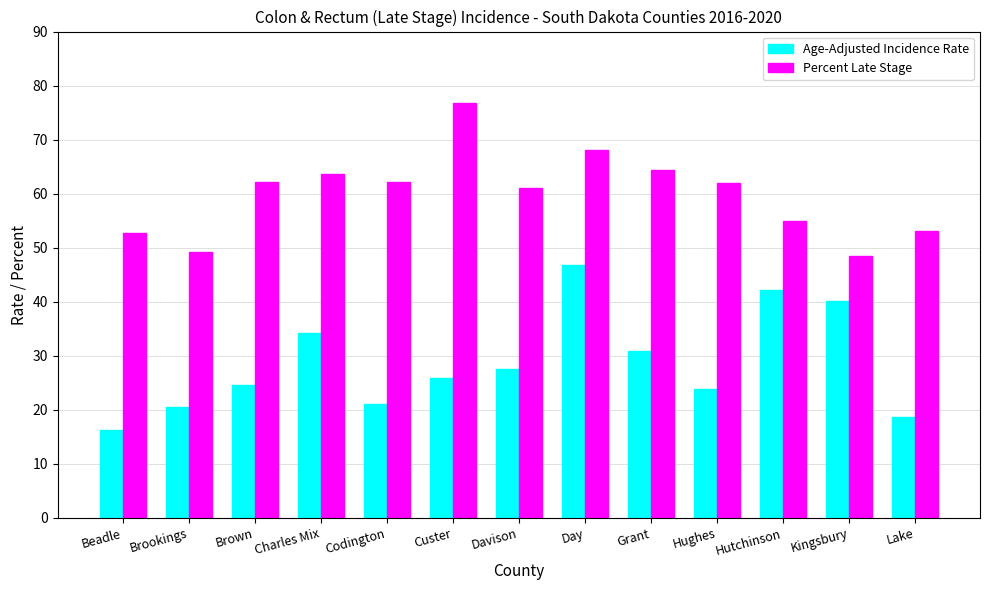

Which series changed the most between Custer and Hughes?

Percent Late Stage